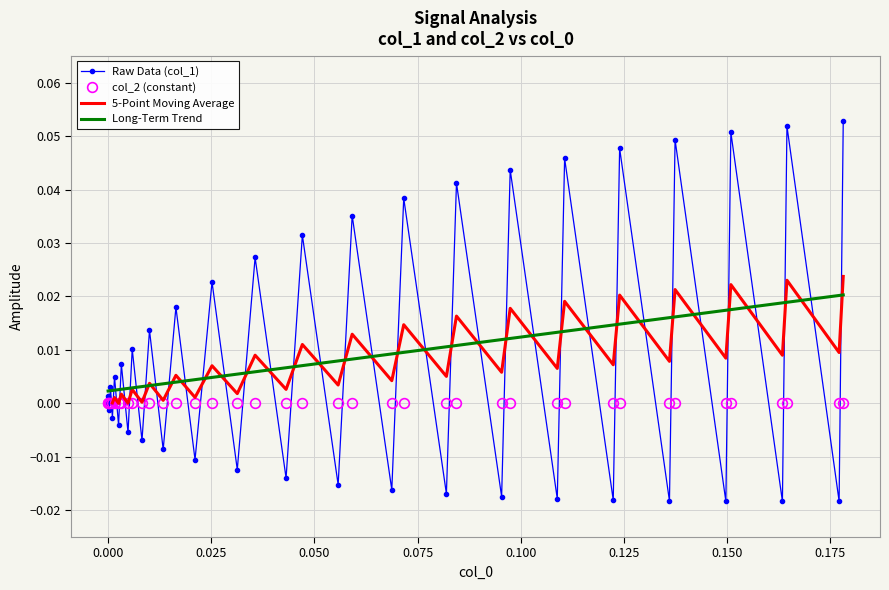

What is the difference between the second highest and minimum values in the Raw Data (col_1) series?

0.1